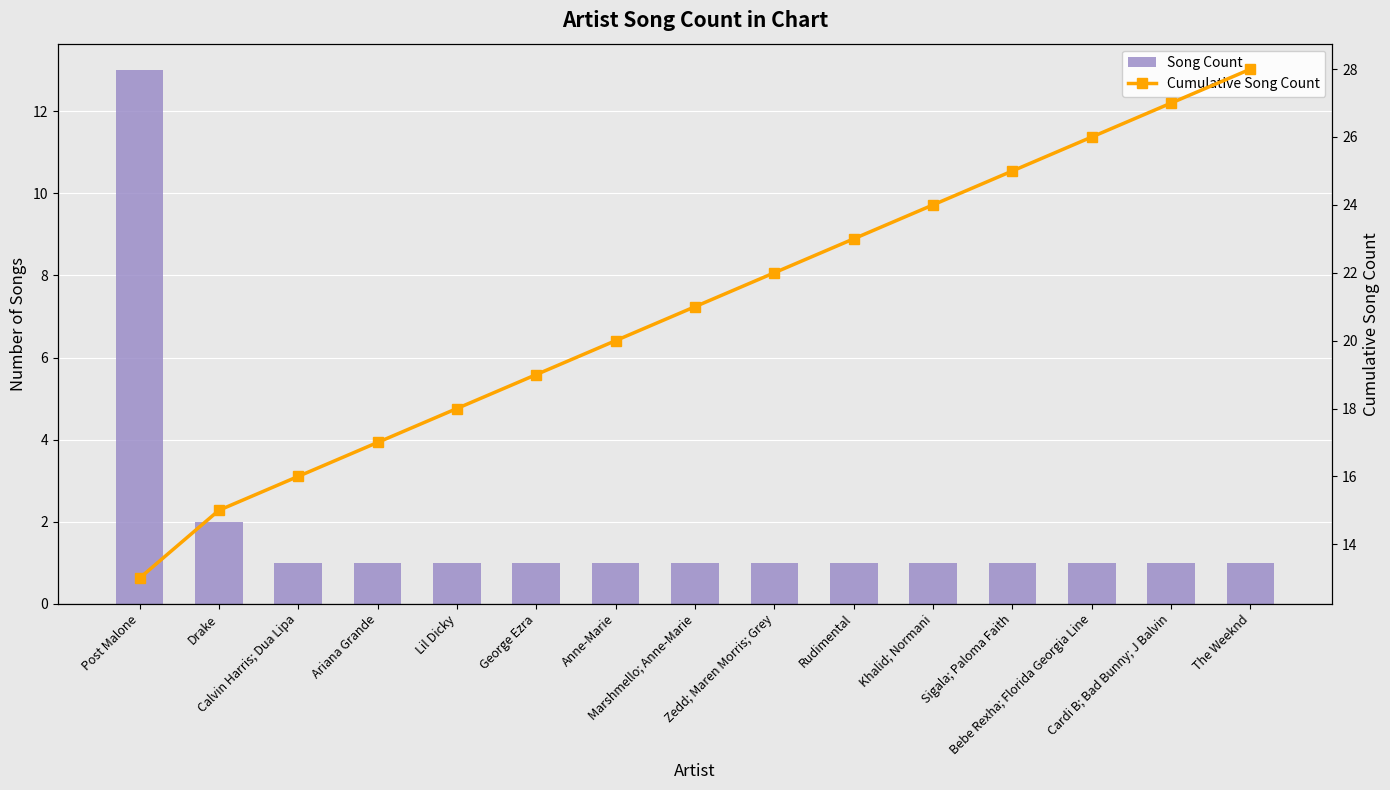

Reading left to right, extract all data points from this chart.

Song Count: Post Malone=13	Drake=2	Calvin Harris; Dua Lipa=1	Ariana Grande=1	Lil Dicky=1	George Ezra=1	Anne-Marie=1	Marshmello; Anne-Marie=1	Zedd; Maren Morris; Grey=1	Rudimental=1	Khalid; Normani=1	Sigala; Paloma Faith=1	Bebe Rexha; Florida Georgia Line=1	Cardi B; Bad Bunny; J Balvin=1	The Weeknd=1
Cumulative Song Count: Post Malone=13	Drake=15	Calvin Harris; Dua Lipa=16	Ariana Grande=17	Lil Dicky=18	George Ezra=19	Anne-Marie=20	Marshmello; Anne-Marie=21	Zedd; Maren Morris; Grey=22	Rudimental=23	Khalid; Normani=24	Sigala; Paloma Faith=25	Bebe Rexha; Florida Georgia Line=26	Cardi B; Bad Bunny; J Balvin=27	The Weeknd=28